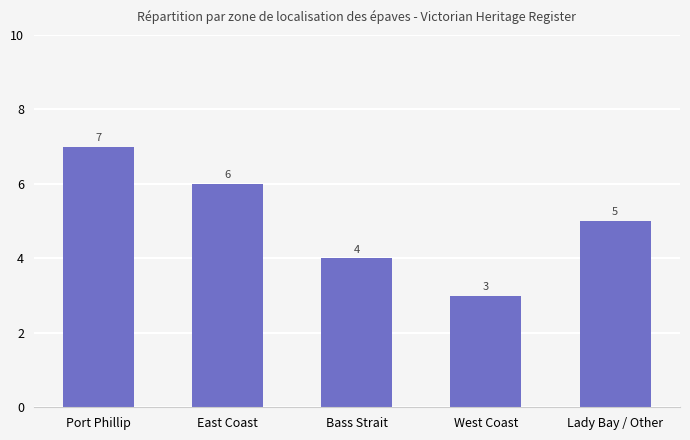

What is the difference between the values at Bass Strait and East Coast?

2